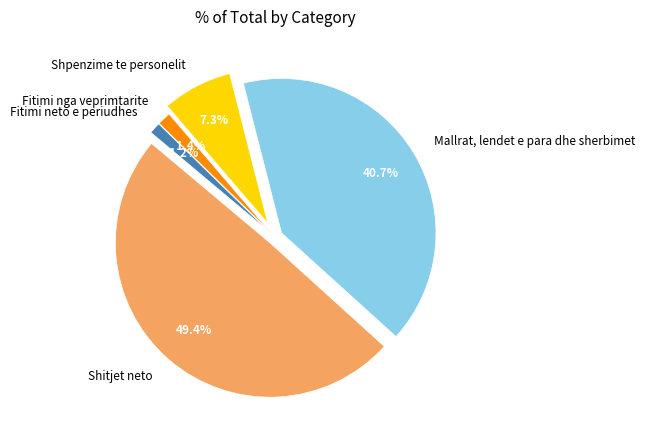

What is the largest slice in the pie chart?

Shitjet neto